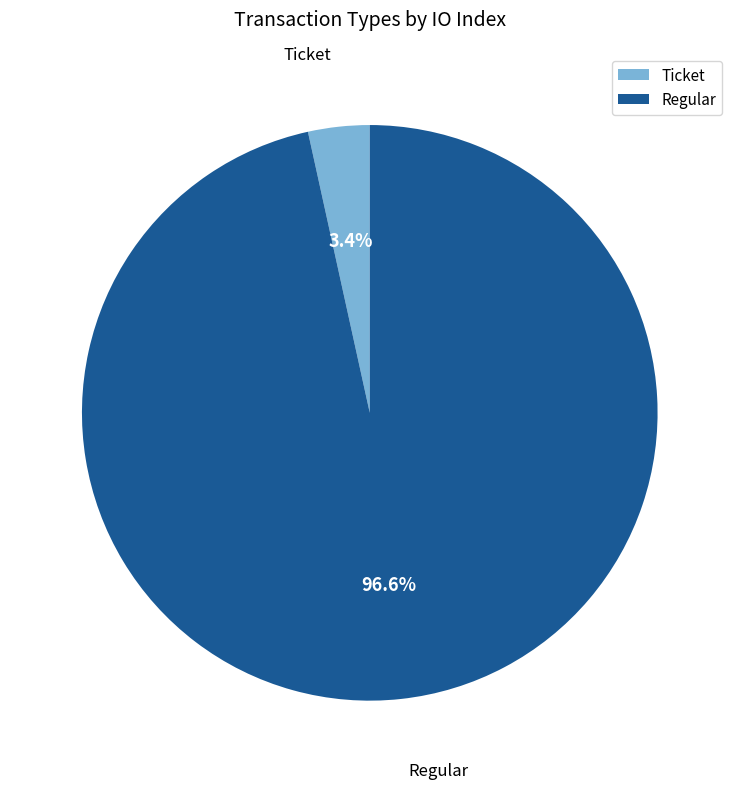

Which slice is the smallest?

Ticket